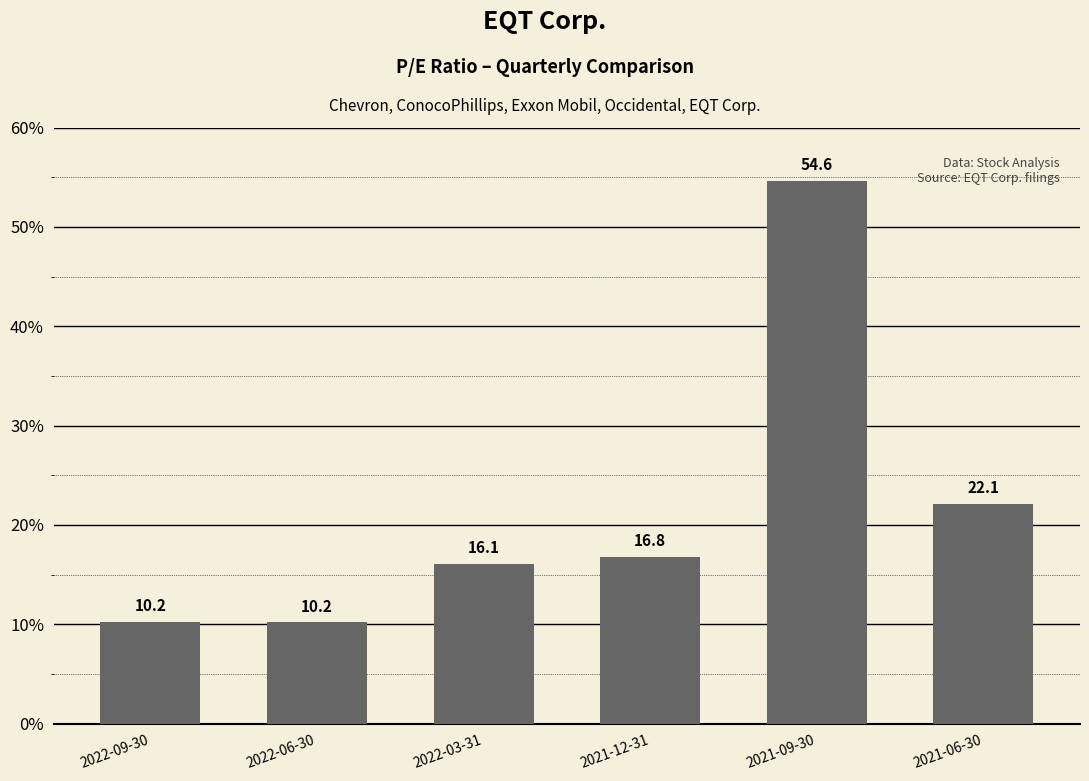

Where is the data nearest to the value 32?

2021-06-30